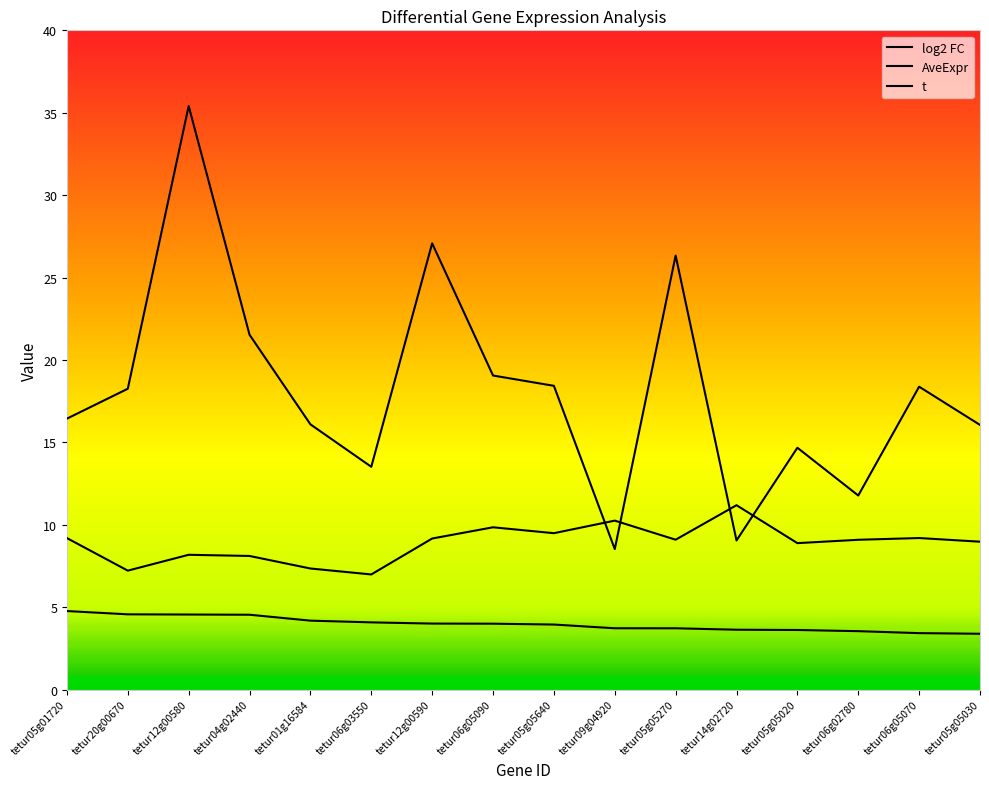

What is the sum of the AveExpr values at tetur20g00670 and tetur05g01720?

16.4